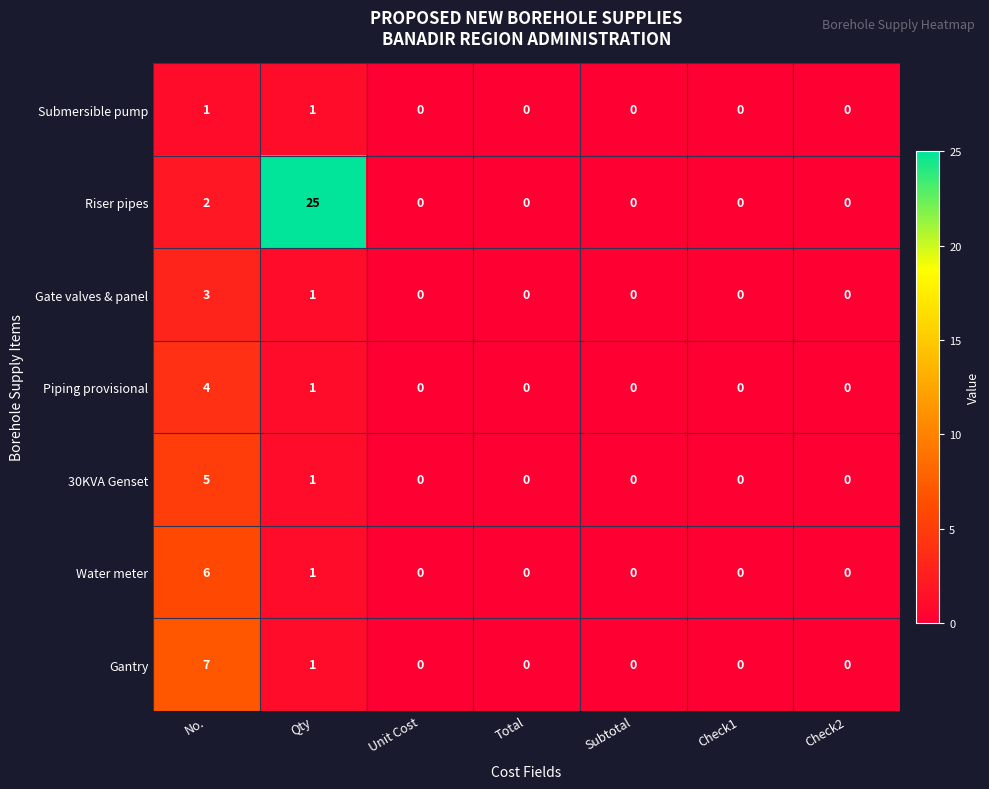

Which series has the largest range (max minus min)?

Riser pipes